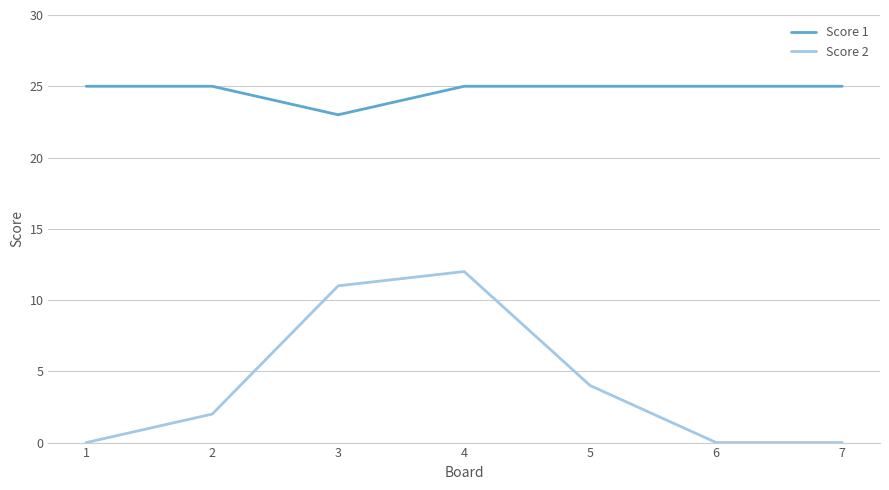

List the series in order of their peak value, highest first.

Score 1, Score 2